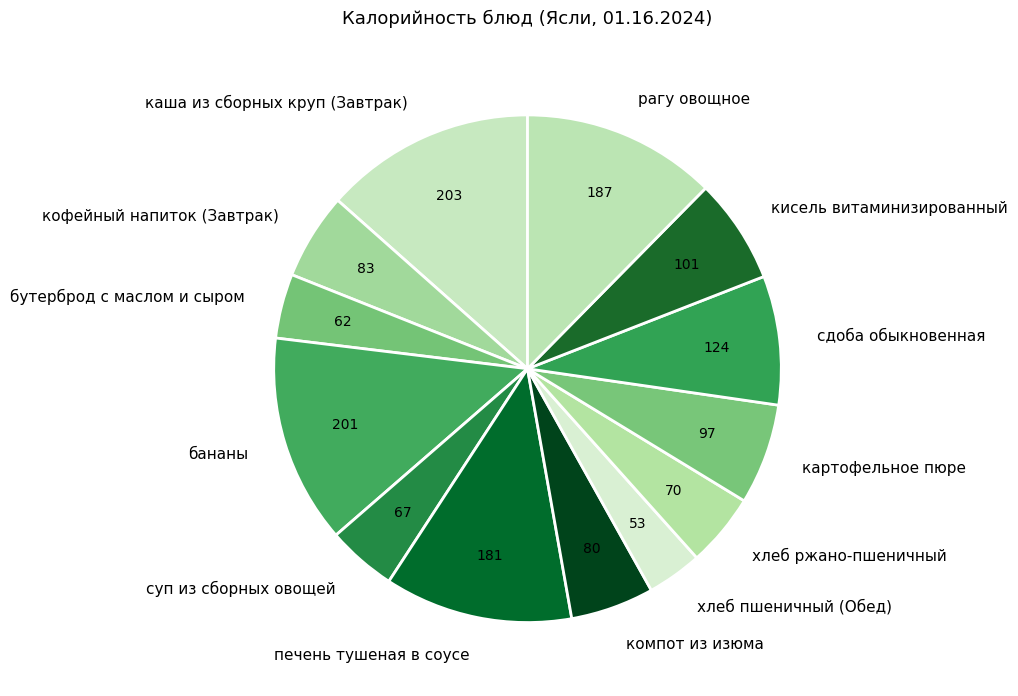

Do суп из сборных овощей and бананы together represent more than half of the pie?

No